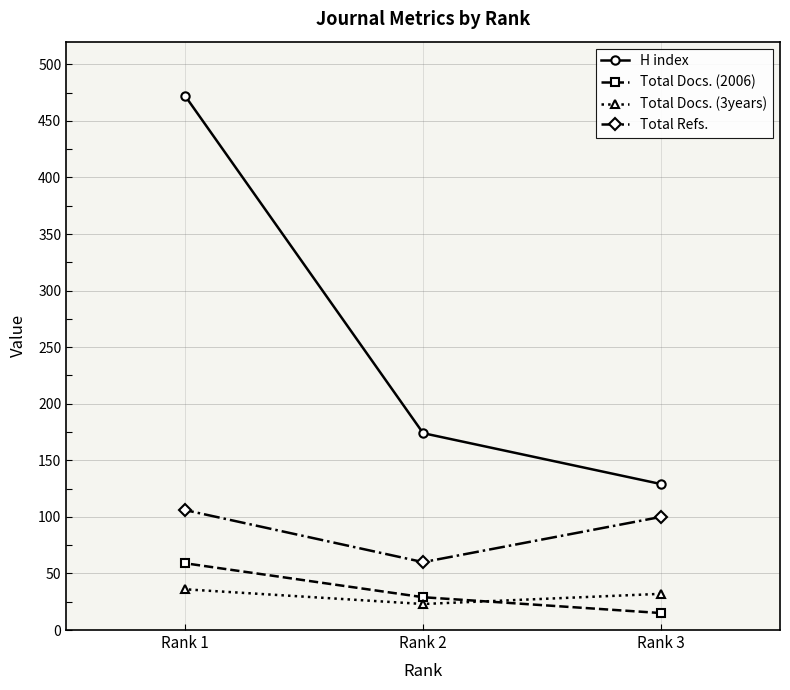

What is the total value across all series at Rank 1?

673